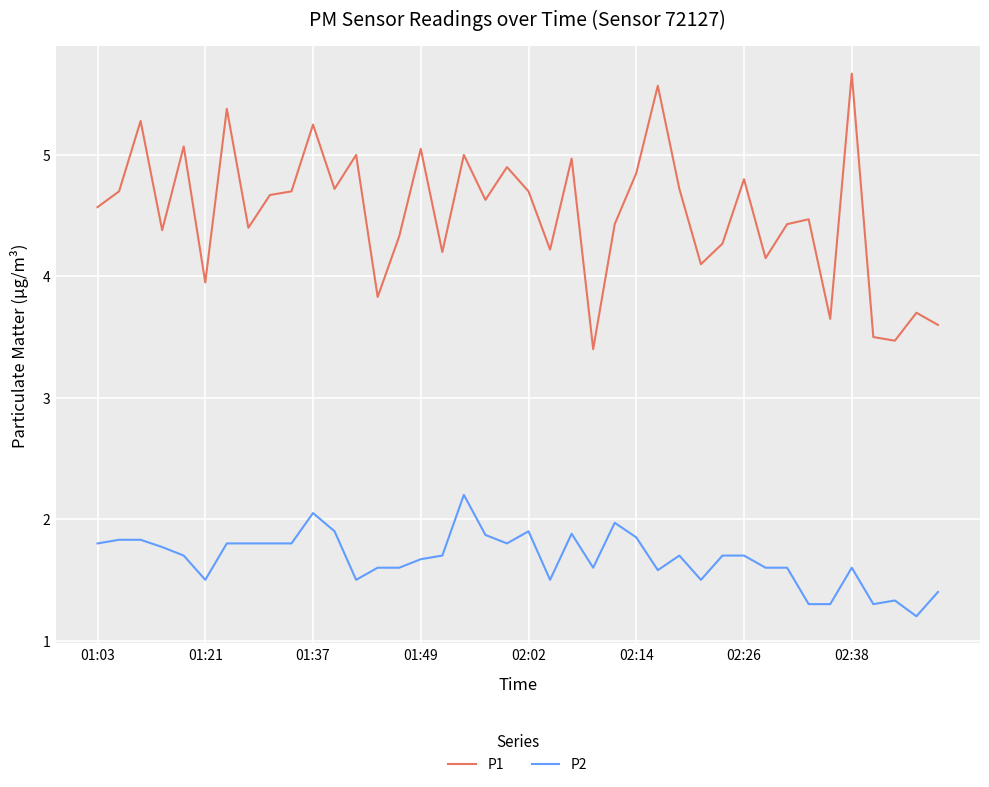

Is this an area chart (filled region under the line)?

No